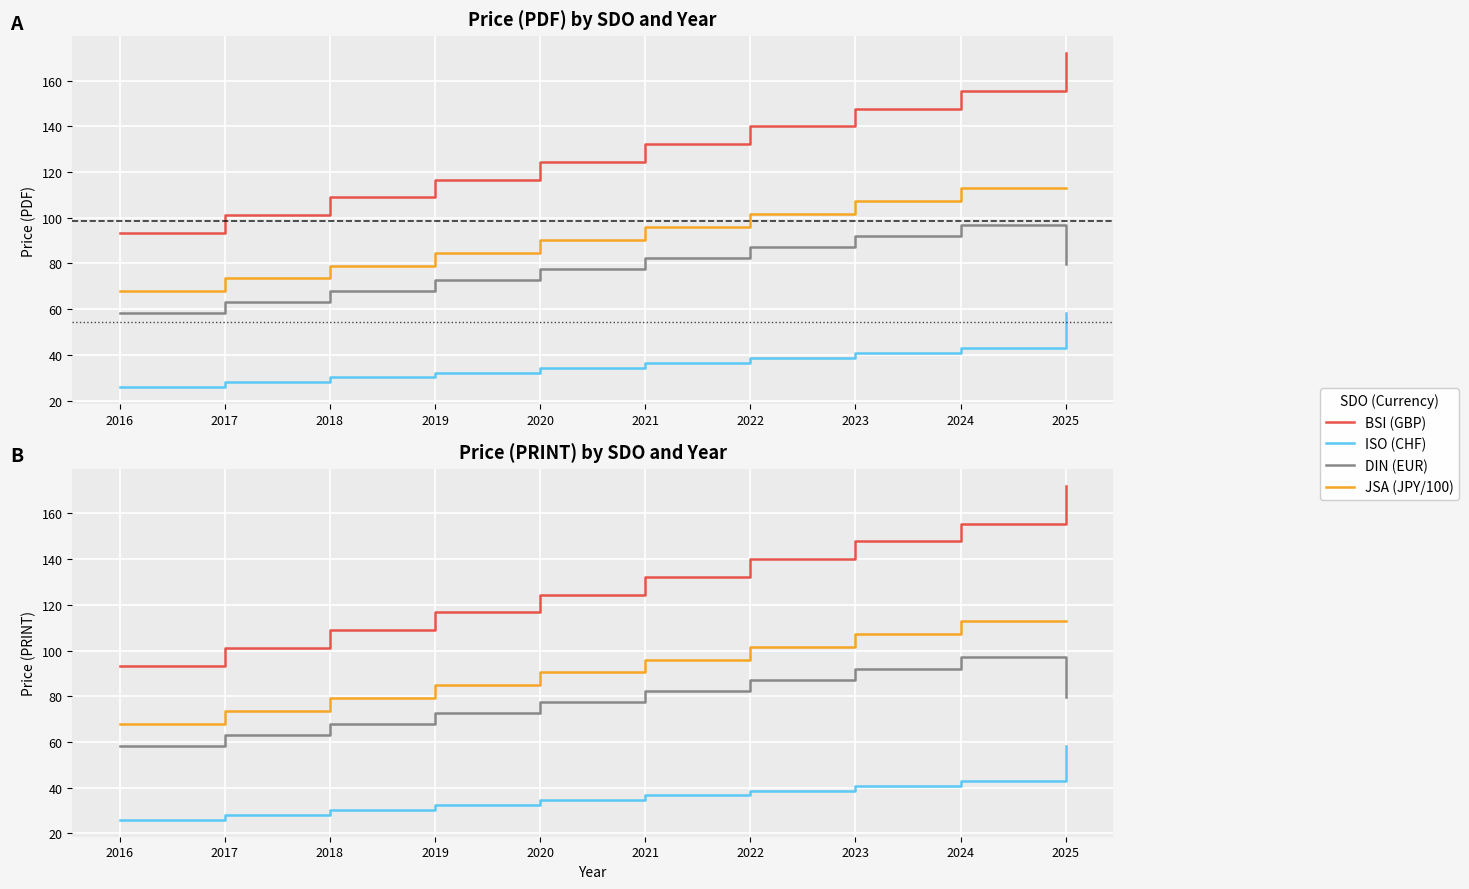

What are all the series names shown in the legend?

BSI (GBP), ISO (CHF), DIN (EUR), JSA (JPY/100)